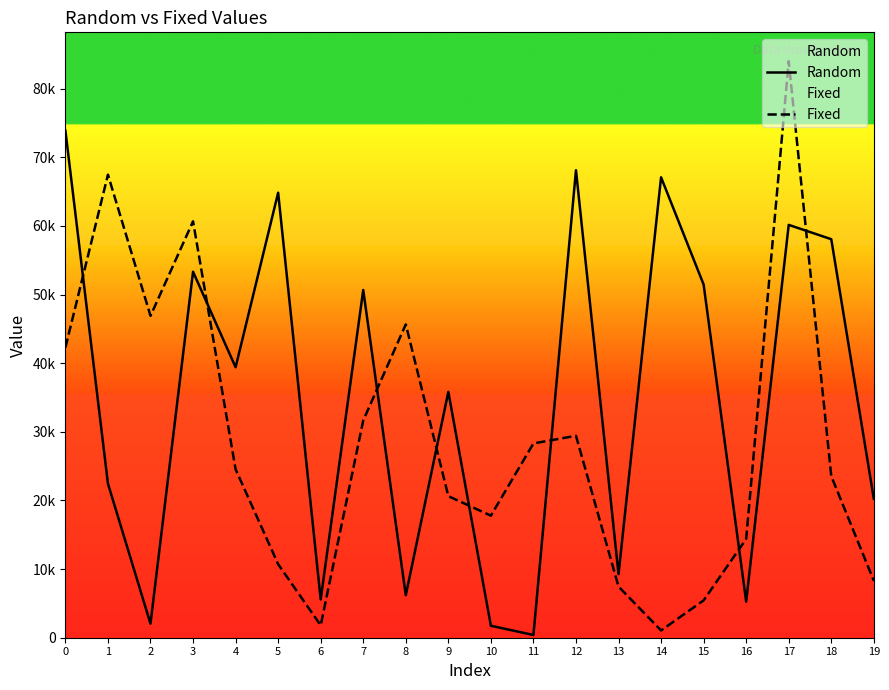

Count the number of data series in this chart.

2